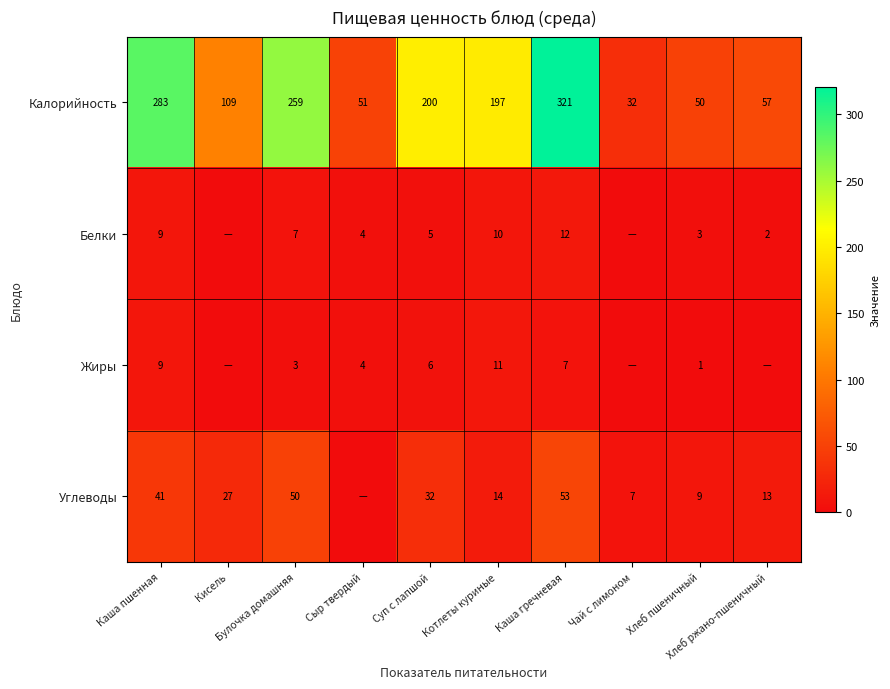

At Суп с лапшой, list the series in order from smallest to largest.

Белки, Жиры, Углеводы, Калорийность